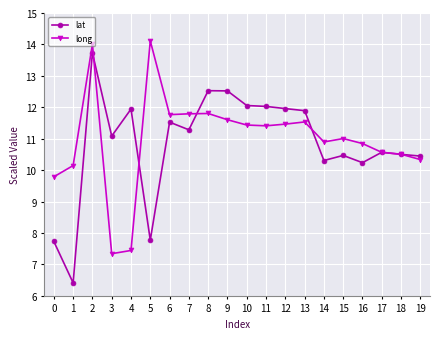

Which series has the largest total across all categories?

long